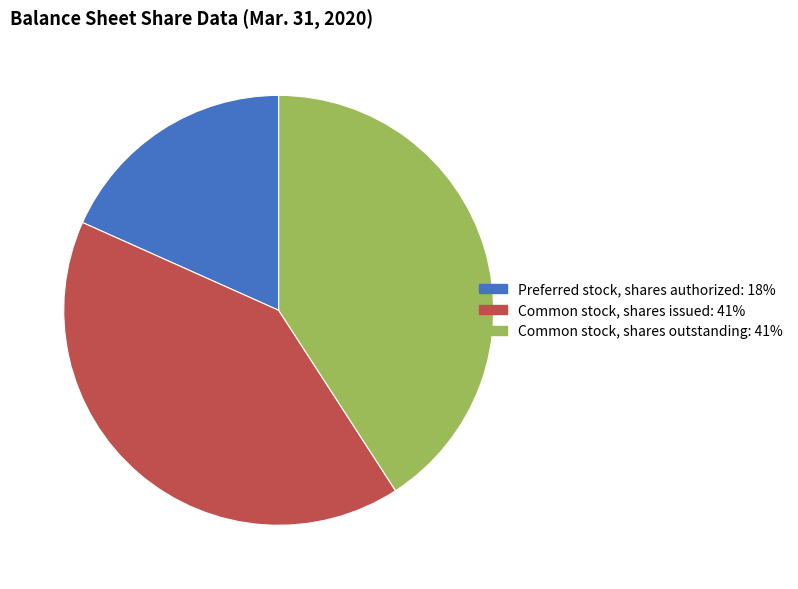

Does any single category account for the majority?

No